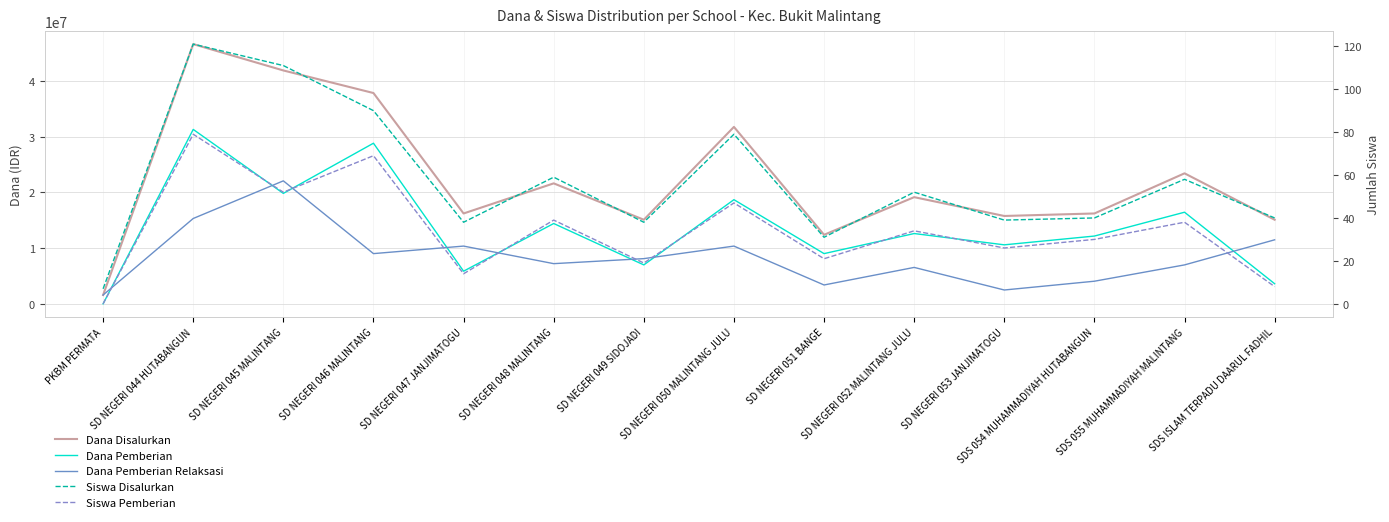

Reading left to right, what are all the values shown in this chart?

Dana Disalurkan: PKBM PERMATA=1575000	SD NEGERI 044 HUTABANGUN=46575000	SD NEGERI 045 MALINTANG=41850000	SD NEGERI 046 MALINTANG=37800000	SD NEGERI 047 JANJIMATOGU=16200000	SD NEGERI 048 MALINTANG=21600000	SD NEGERI 049 SIDOJADI=15075000	SD NEGERI 050 MALINTANG JULU=31725000	SD NEGERI 051 BANGE=12375000	SD NEGERI 052 MALINTANG JULU=19125000	SD NEGERI 053 JANJIMATOGU=15750000	SDS 054 MUHAMMADIYAH HUTABANGUN=16200000	SDS 055 MUHAMMADIYAH MALINTANG=23400000	SDS ISLAM TERPADU DAARUL FADHIL=15075000
Dana Pemberian: PKBM PERMATA=0	SD NEGERI 044 HUTABANGUN=31275000	SD NEGERI 045 MALINTANG=19800000	SD NEGERI 046 MALINTANG=28800000	SD NEGERI 047 JANJIMATOGU=5850000	SD NEGERI 048 MALINTANG=14400000	SD NEGERI 049 SIDOJADI=6975000	SD NEGERI 050 MALINTANG JULU=18675000	SD NEGERI 051 BANGE=9000000	SD NEGERI 052 MALINTANG JULU=12600000	SD NEGERI 053 JANJIMATOGU=10575000	SDS 054 MUHAMMADIYAH HUTABANGUN=12150000	SDS 055 MUHAMMADIYAH MALINTANG=16425000	SDS ISLAM TERPADU DAARUL FADHIL=3600000
Dana Pemberian Relaksasi: PKBM PERMATA=1575000	SD NEGERI 044 HUTABANGUN=15300000	SD NEGERI 045 MALINTANG=22050000	SD NEGERI 046 MALINTANG=9000000	SD NEGERI 047 JANJIMATOGU=10350000	SD NEGERI 048 MALINTANG=7200000	SD NEGERI 049 SIDOJADI=8100000	SD NEGERI 050 MALINTANG JULU=10350000	SD NEGERI 051 BANGE=3375000	SD NEGERI 052 MALINTANG JULU=6525000	SD NEGERI 053 JANJIMATOGU=2475000	SDS 054 MUHAMMADIYAH HUTABANGUN=4050000	SDS 055 MUHAMMADIYAH MALINTANG=6975000	SDS ISLAM TERPADU DAARUL FADHIL=11475000
Siswa Disalurkan: PKBM PERMATA=7	SD NEGERI 044 HUTABANGUN=121	SD NEGERI 045 MALINTANG=111	SD NEGERI 046 MALINTANG=90	SD NEGERI 047 JANJIMATOGU=38	SD NEGERI 048 MALINTANG=59	SD NEGERI 049 SIDOJADI=38	SD NEGERI 050 MALINTANG JULU=79	SD NEGERI 051 BANGE=31	SD NEGERI 052 MALINTANG JULU=52	SD NEGERI 053 JANJIMATOGU=39	SDS 054 MUHAMMADIYAH HUTABANGUN=40	SDS 055 MUHAMMADIYAH MALINTANG=58	SDS ISLAM TERPADU DAARUL FADHIL=40
Siswa Pemberian: PKBM PERMATA=0	SD NEGERI 044 HUTABANGUN=79	SD NEGERI 045 MALINTANG=52	SD NEGERI 046 MALINTANG=69	SD NEGERI 047 JANJIMATOGU=14	SD NEGERI 048 MALINTANG=39	SD NEGERI 049 SIDOJADI=19	SD NEGERI 050 MALINTANG JULU=47	SD NEGERI 051 BANGE=21	SD NEGERI 052 MALINTANG JULU=34	SD NEGERI 053 JANJIMATOGU=26	SDS 054 MUHAMMADIYAH HUTABANGUN=30	SDS 055 MUHAMMADIYAH MALINTANG=38	SDS ISLAM TERPADU DAARUL FADHIL=8